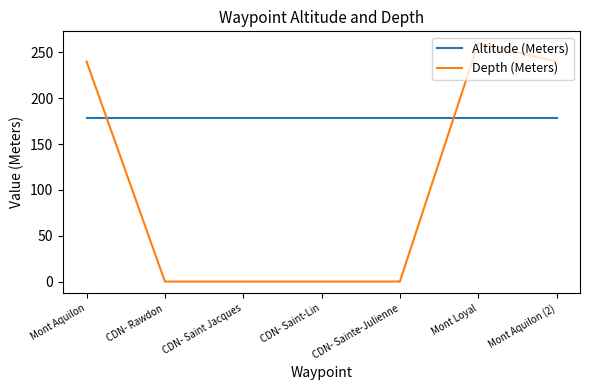

What is the difference between the Depth (Meters) values at CDN- Sainte-Julienne and Mont Aquilon?

240